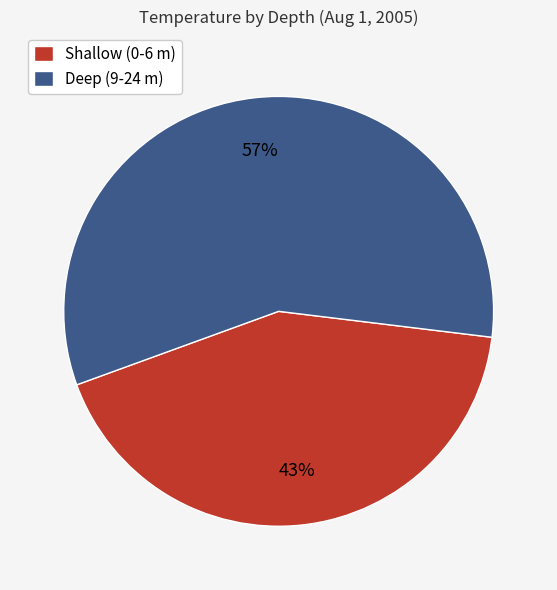

How many segments does this pie chart have?

2